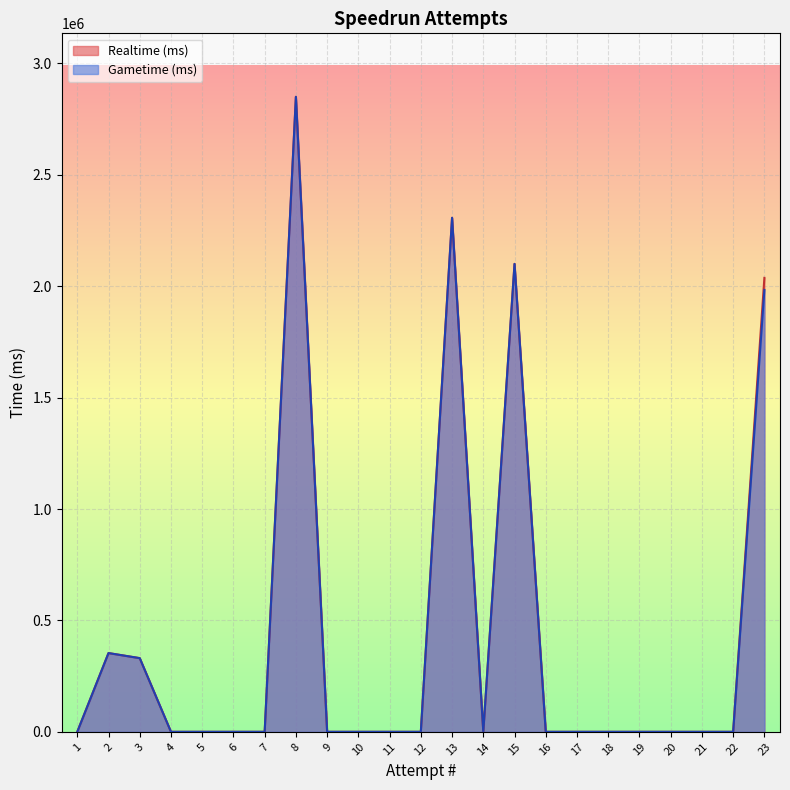

True or false: Gametime (ms) and Realtime (ms) cross at least once.

False